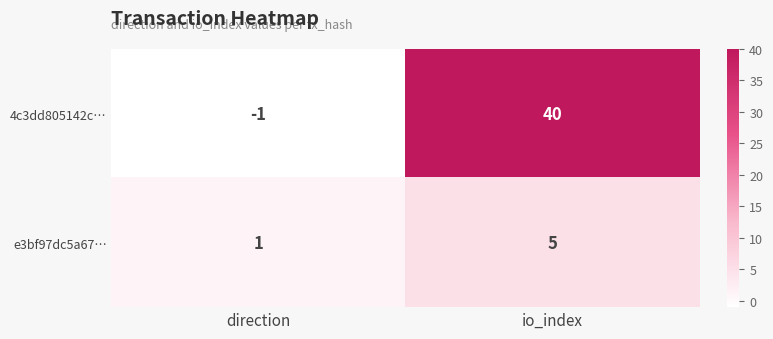

The 4c3dd805142c… series shows -1 at direction. True or false?

True